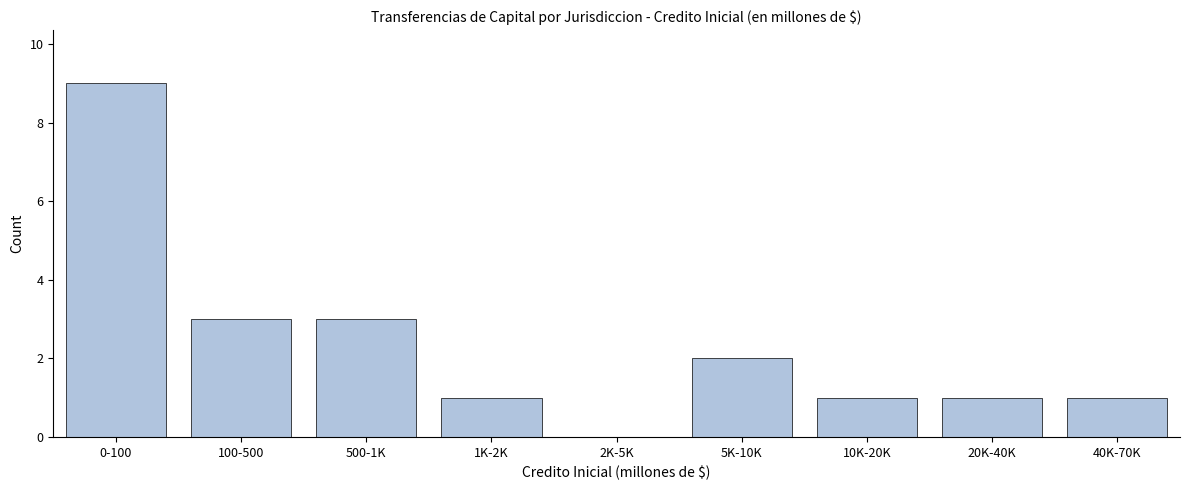

Reading left to right, list all the values displayed in this chart.

0-100=9	100-500=3	500-1K=3	1K-2K=1	2K-5K=0	5K-10K=2	10K-20K=1	20K-40K=1	40K-70K=1